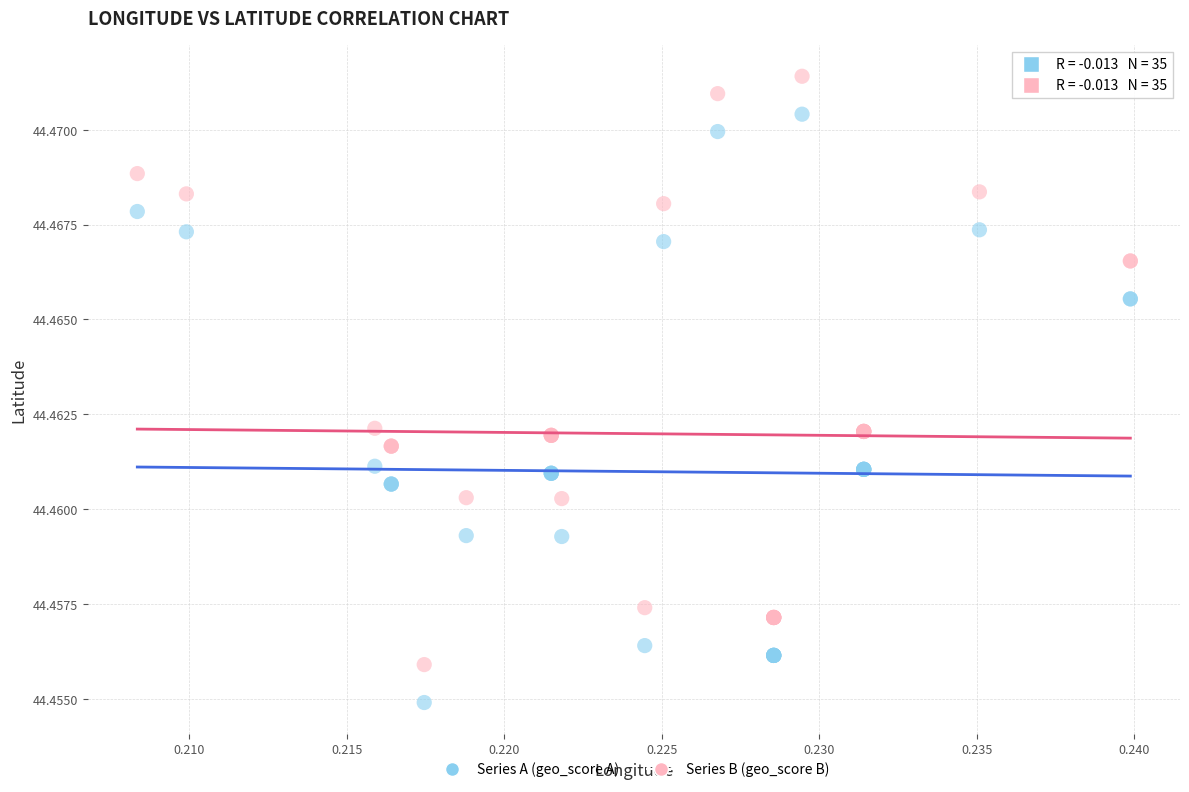

Which series reaches the maximum Y coordinate?

Series B (geo_score B)